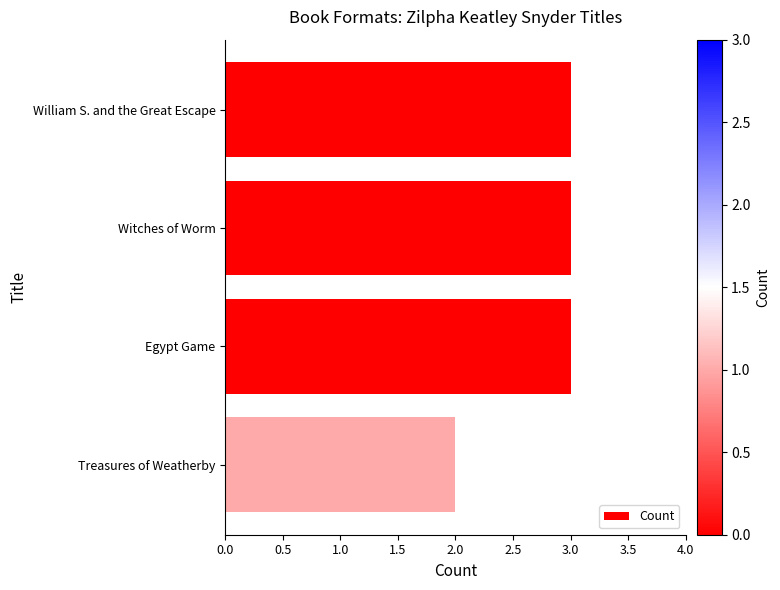

What is the label of the 2nd bar from the bottom?

Egypt Game